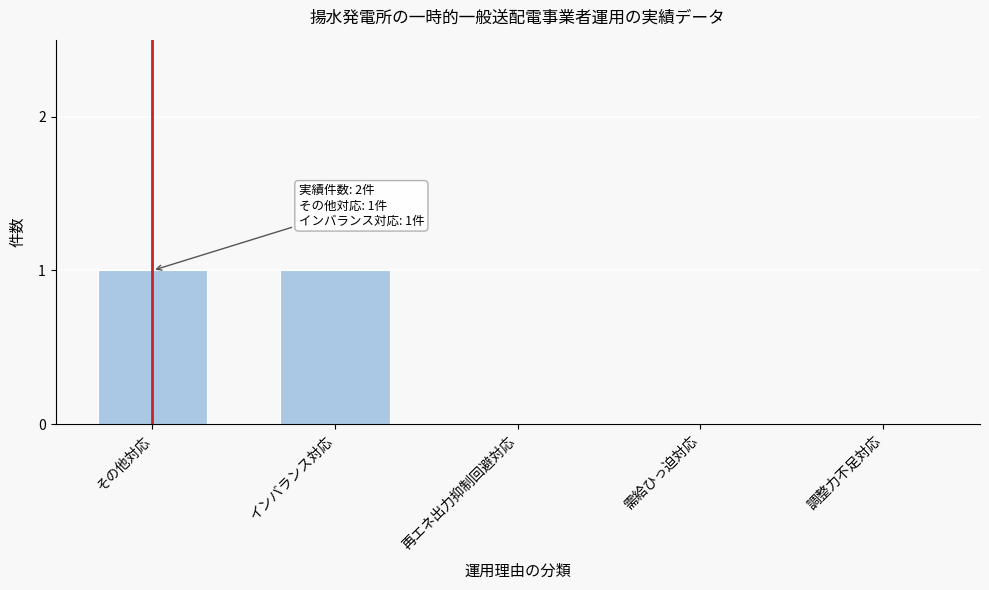

Reading left to right, what are all the values shown in this chart?

その他対応=1	インバランス対応=1	再エネ出力抑制回避対応=0	需給ひっ迫対応=0	調整力不足対応=0